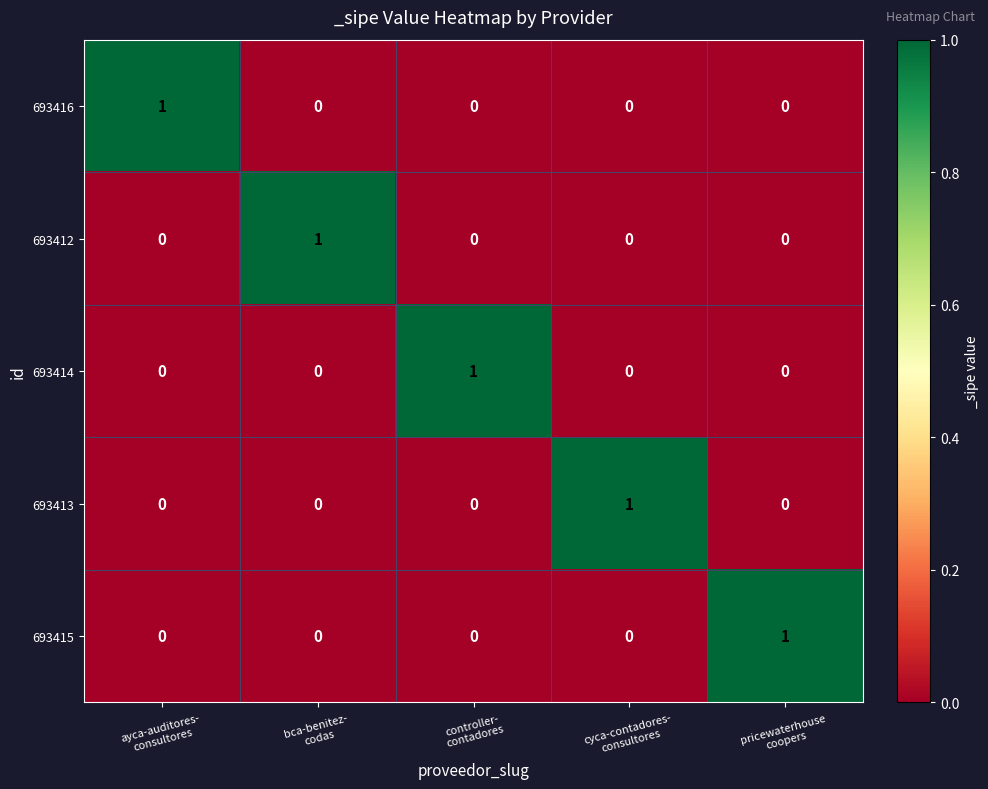

At how many categories does at least one series exceed 0?

5